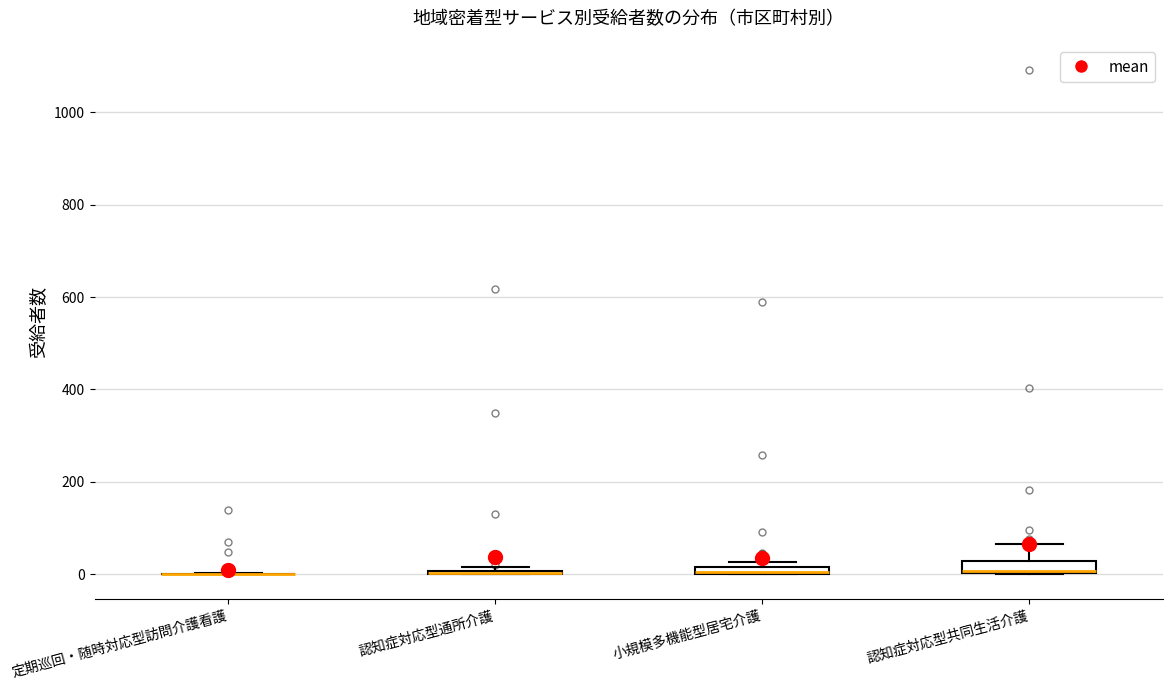

Where is the lower edge of the box for 小規模多機能型居宅介護 on the y-axis? The values are not printed on the chart, so give them approximately, as read against the axis.

0